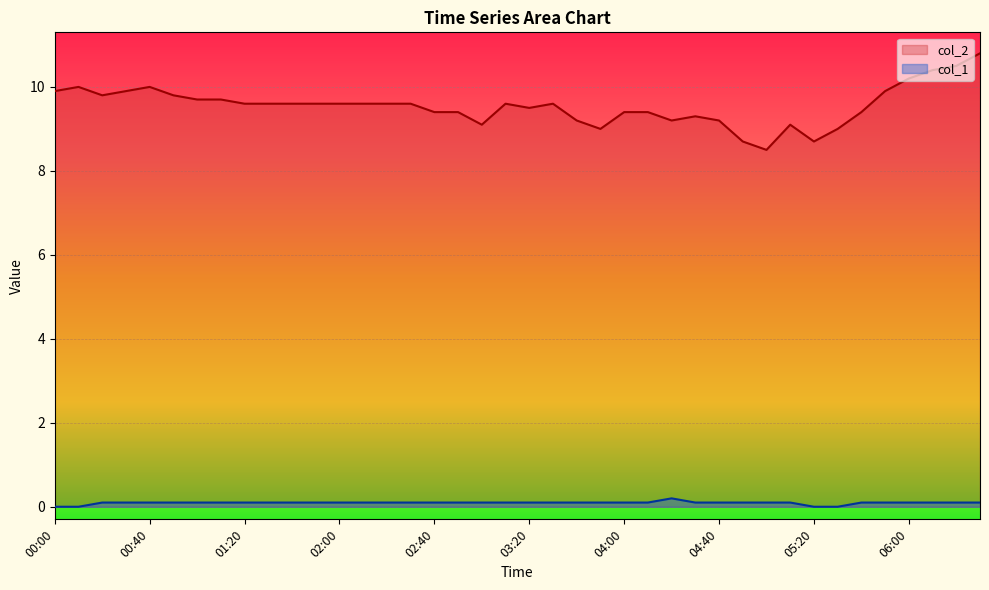

What is the maximum value for col_2?

10.8